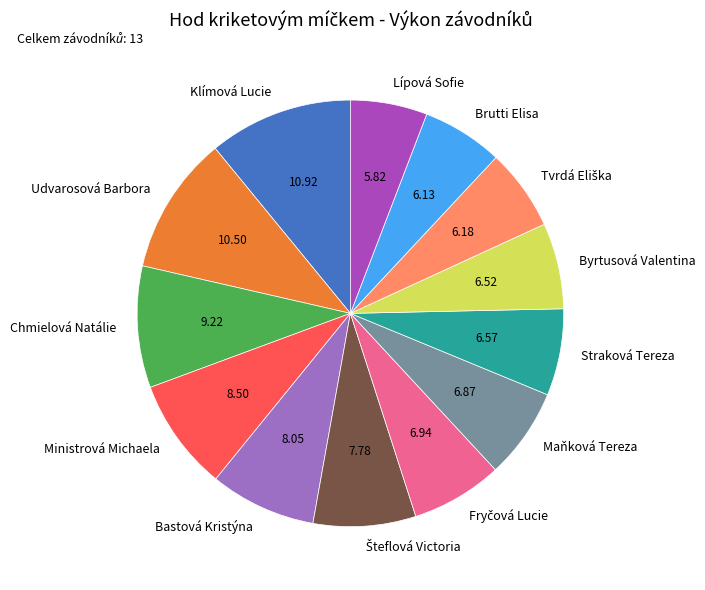

Count the number of slices in the pie.

13